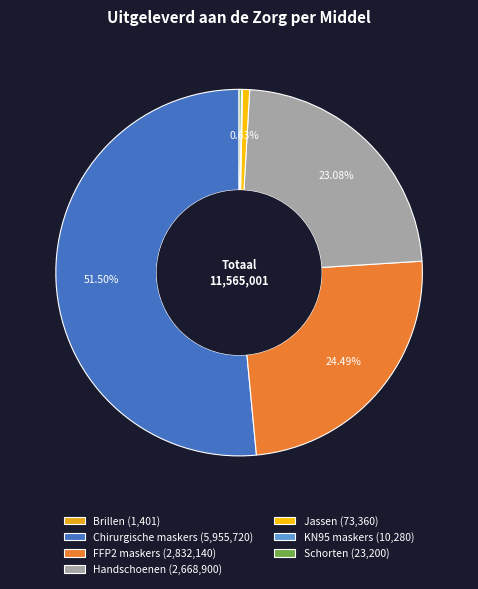

Is it true that Chirurgische maskers is 38% of the pie?

False